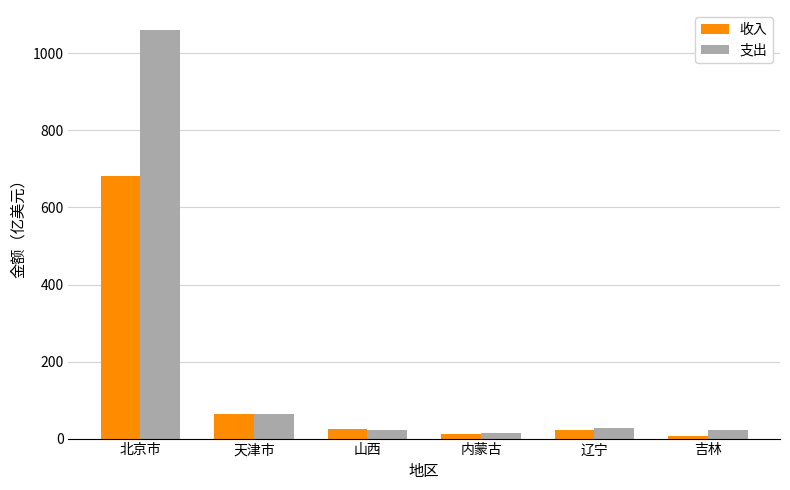

What is the approximate value of 收入 at 内蒙古?

12.6